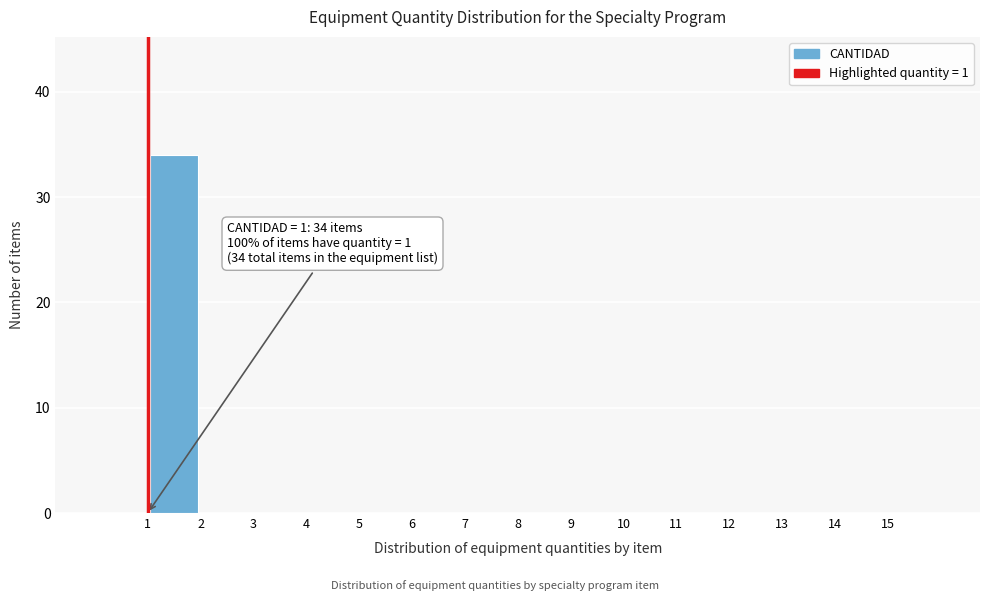

Which range on the x-axis has the tallest bar?

1 to 2